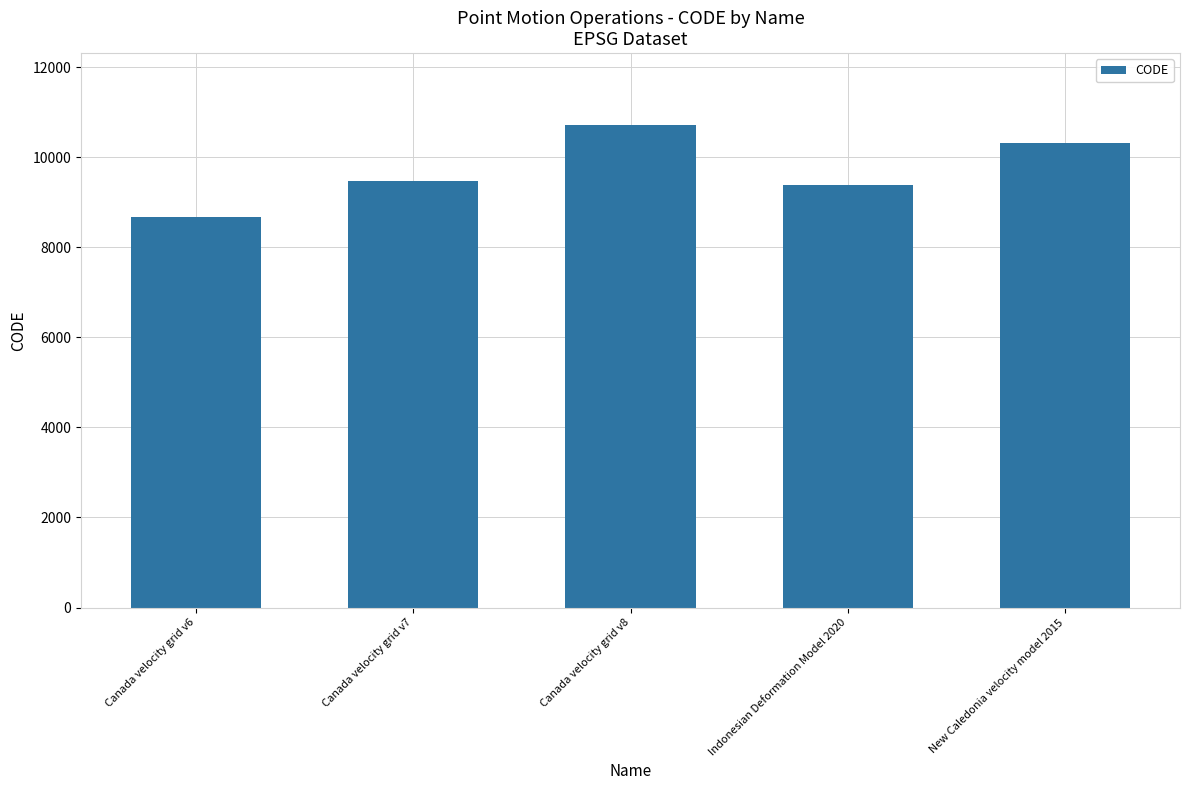

The value at Canada velocity grid v8 is 10707. True or false?

True